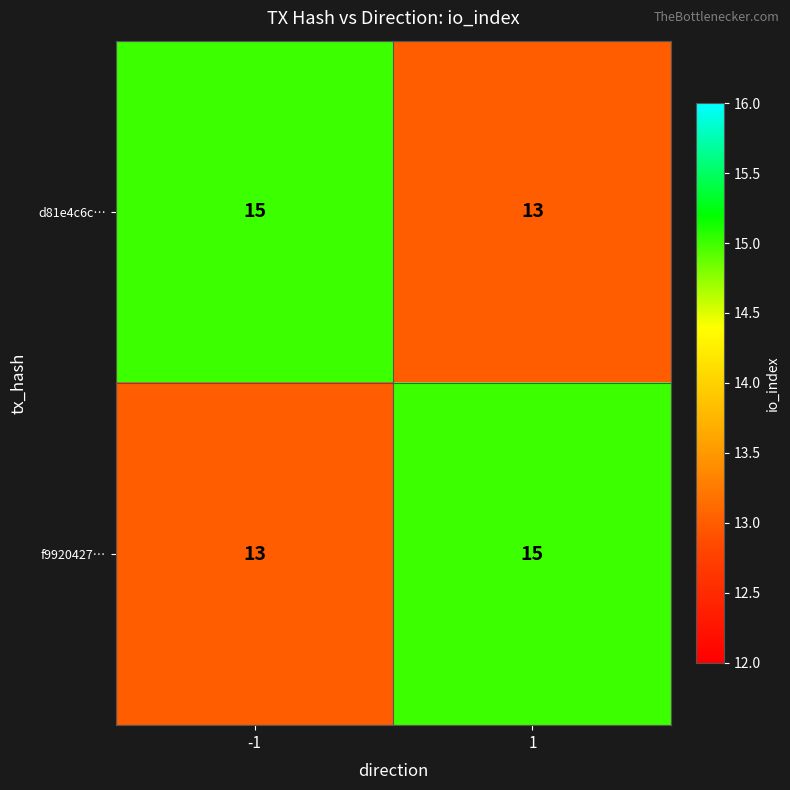

Reading left to right, extract all data points from this chart.

d81e4c6c…: 15	13
f9920427…: 13	15